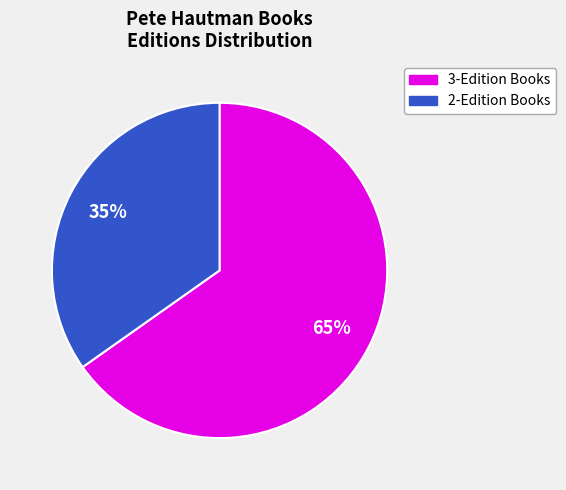

Does any single category account for the majority?

Yes